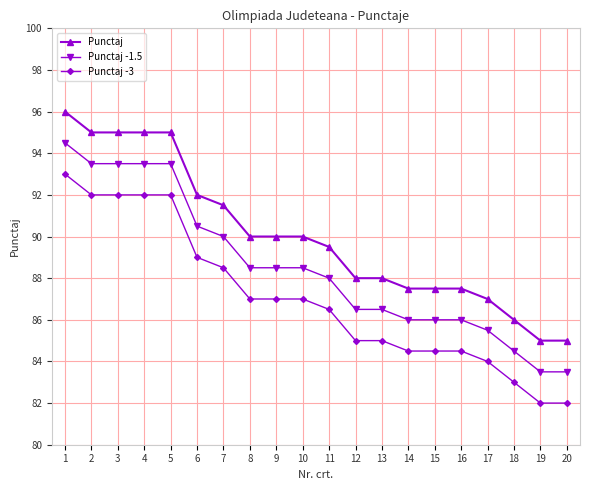

What is the value of the Punctaj -1.5 point at the 8th from the left?

88.5